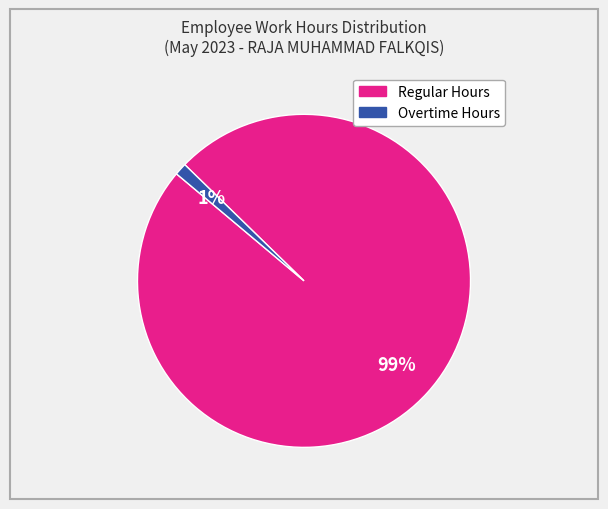

To the nearest percent, what is the average slice percentage?

50%